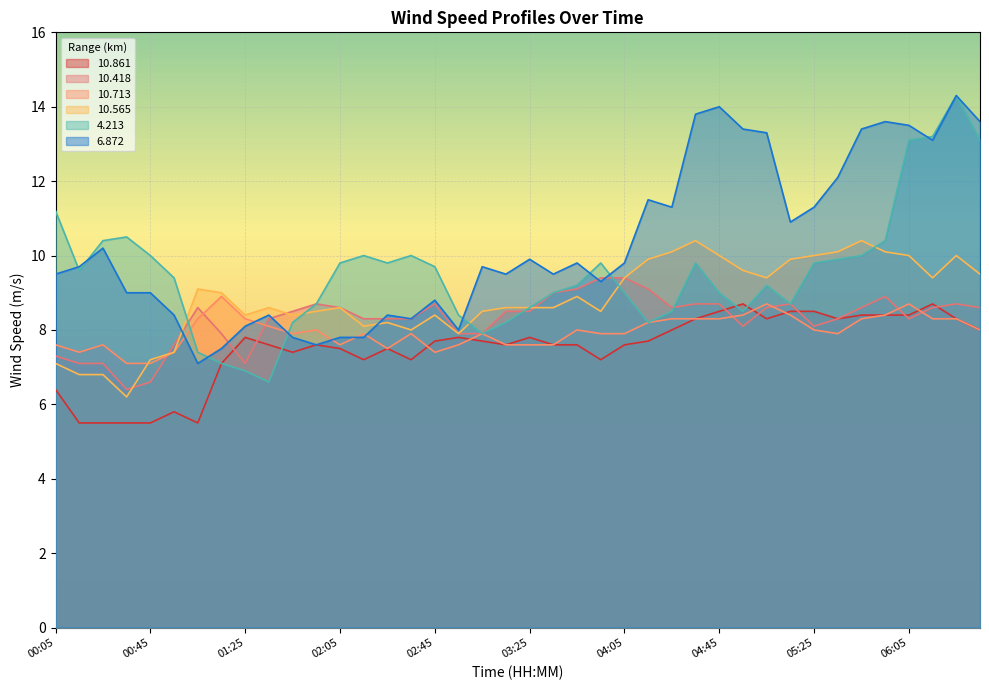

Where does the  10.418 series first go above 8?

01:05